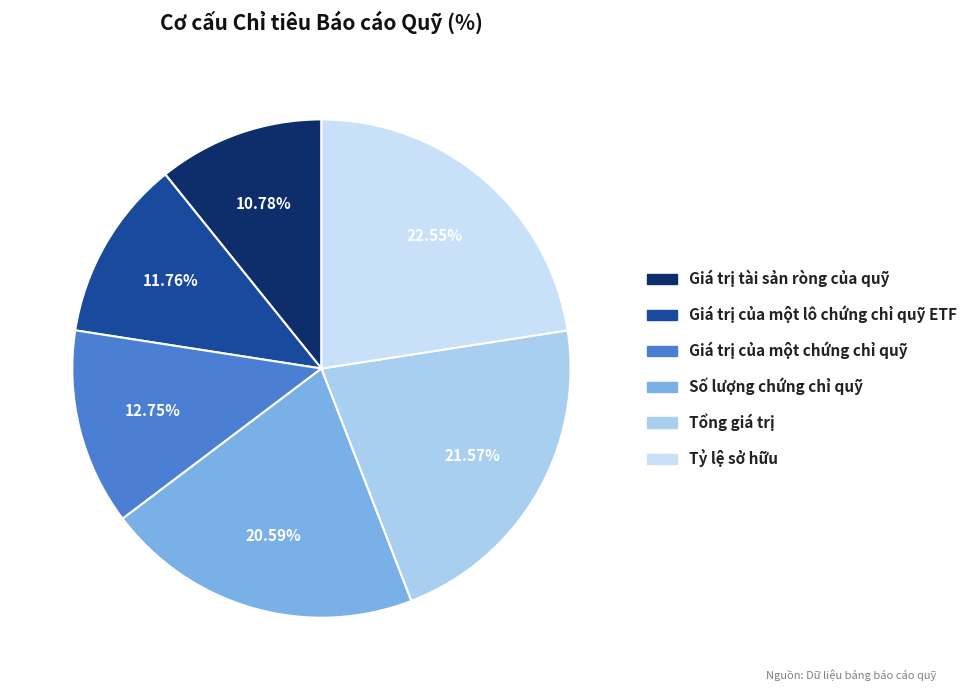

To the nearest percent, what percentage of the pie is Tổng giá trị?

22%